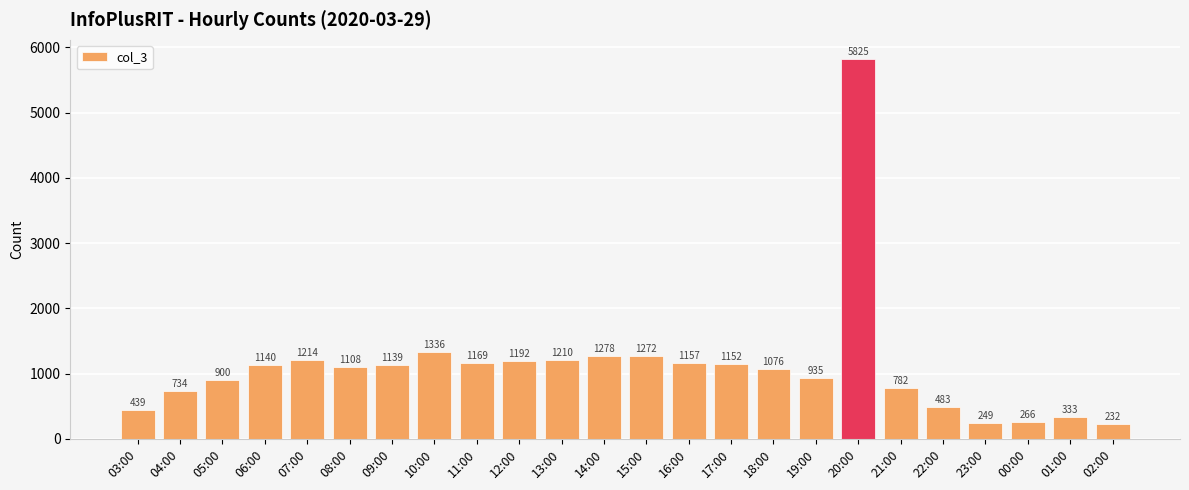

Between 03:00 and 00:00, which is larger?

03:00